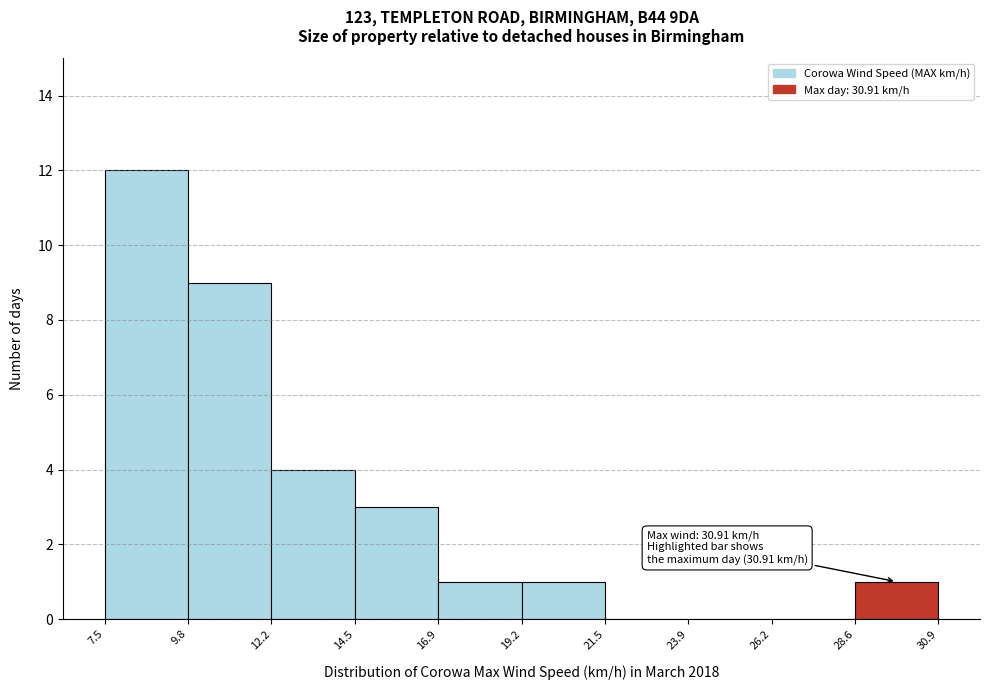

Over which range of the x-axis is the bar tallest?

7.5 to 9.8